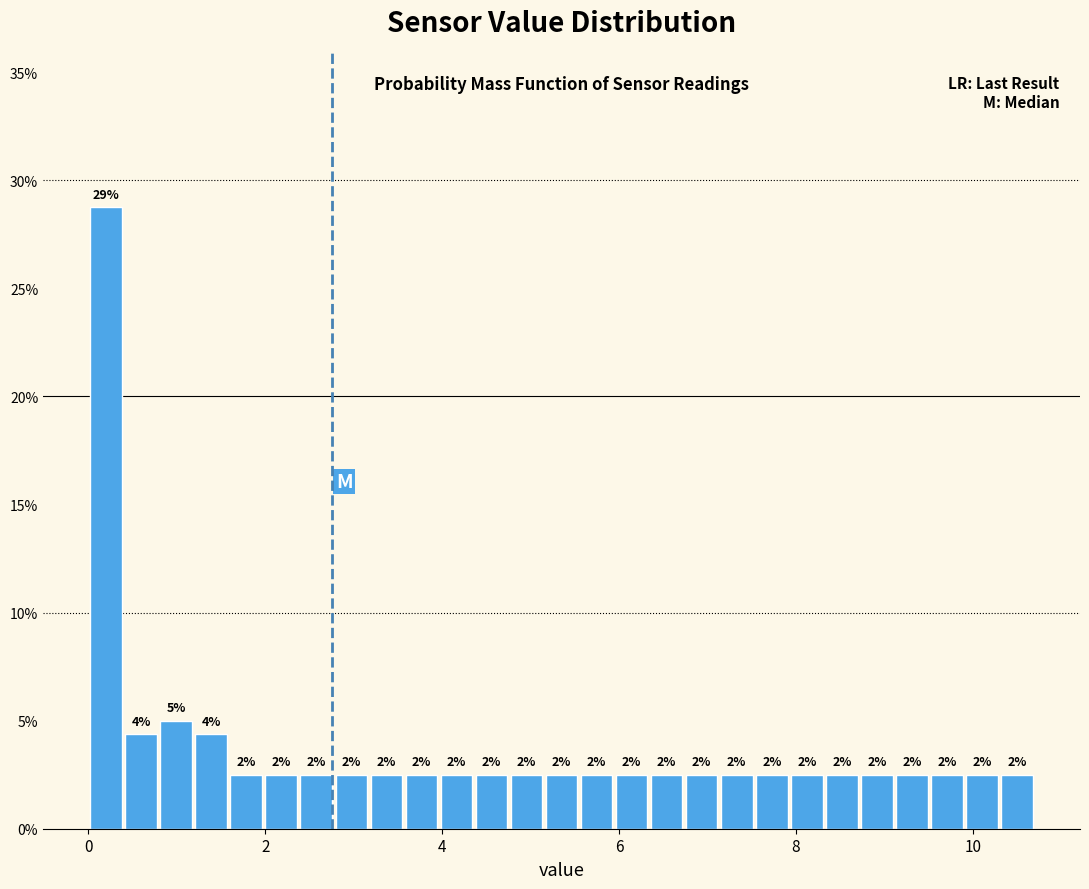

Read against the x-axis, roughly where is the centre of the tallest bar?

0.2